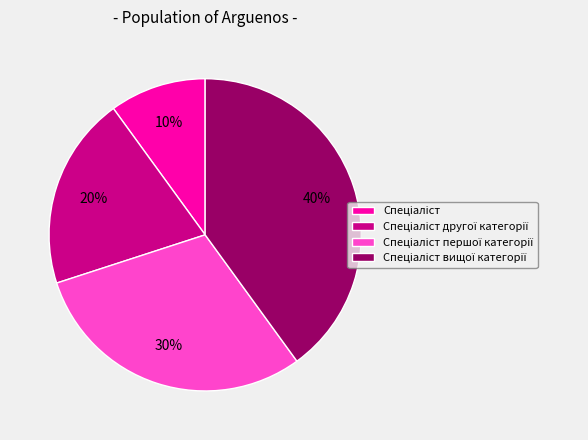

Is there a majority slice in this chart?

No